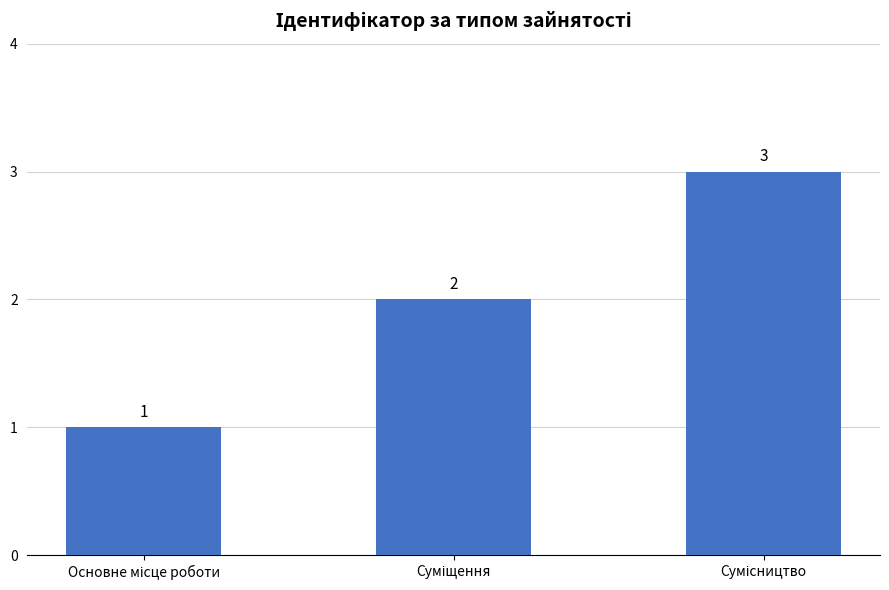

How many values are between 1 and 3?

3